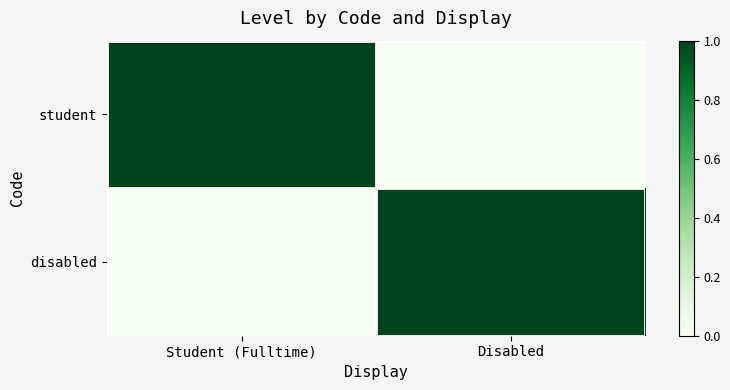

List the series in order of their peak value, highest first.

student, disabled